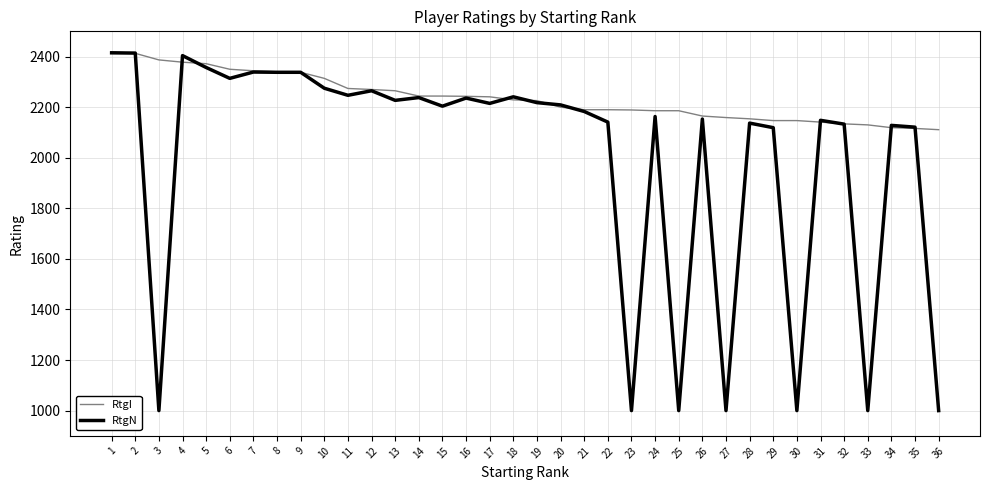

Which series has the widest spread of values?

RtgN